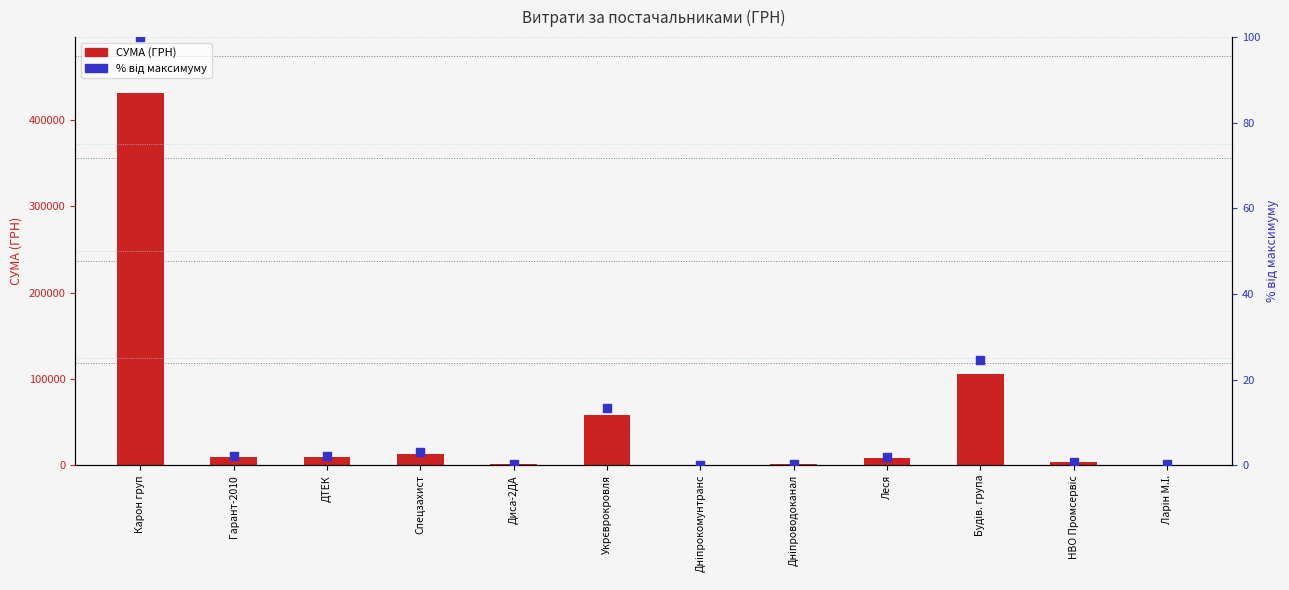

At which category is the sum across all series the highest?

Карон груп